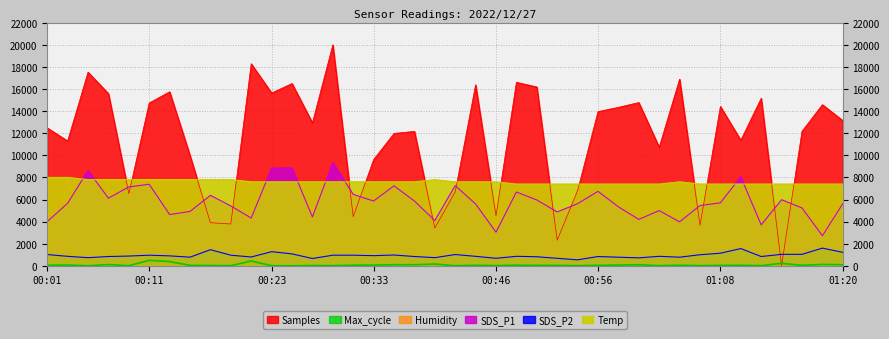

What position from the right is 01:10?

6